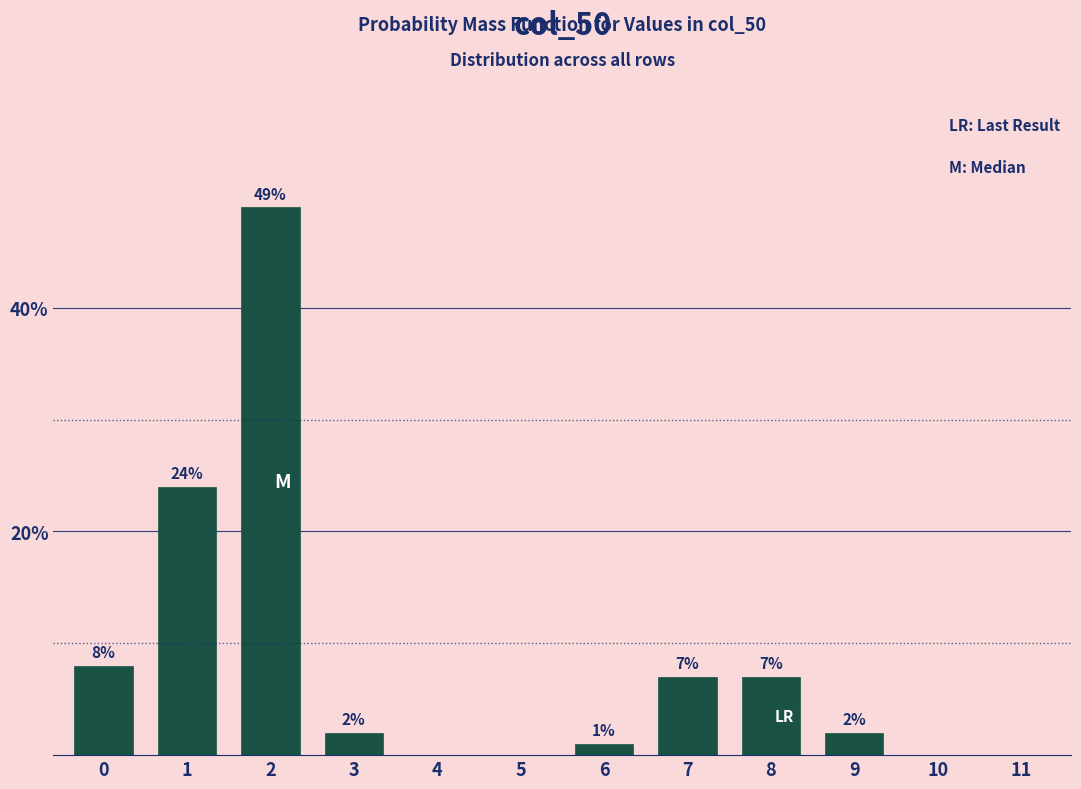

Reading right to left, extract all data points from this chart.

11=0.0	10=0.0	9=2.0	8=7.0	7=7.0	6=1.0	5=0.0	4=0.0	3=2.0	2=49.0	1=24.0	0=8.0